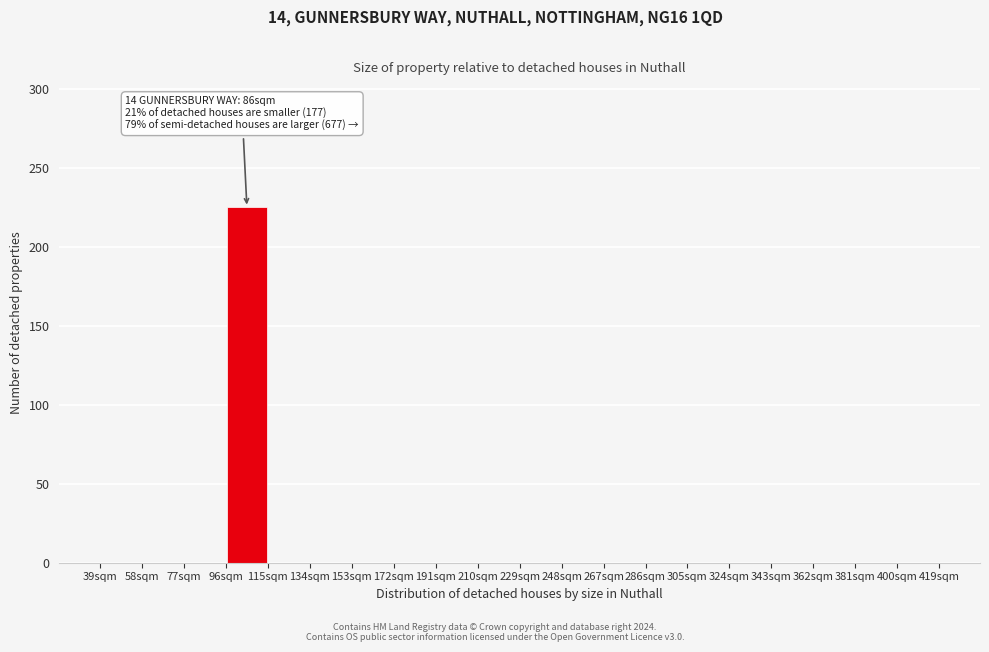

Over which range of the x-axis is the bar tallest?

96 to 115